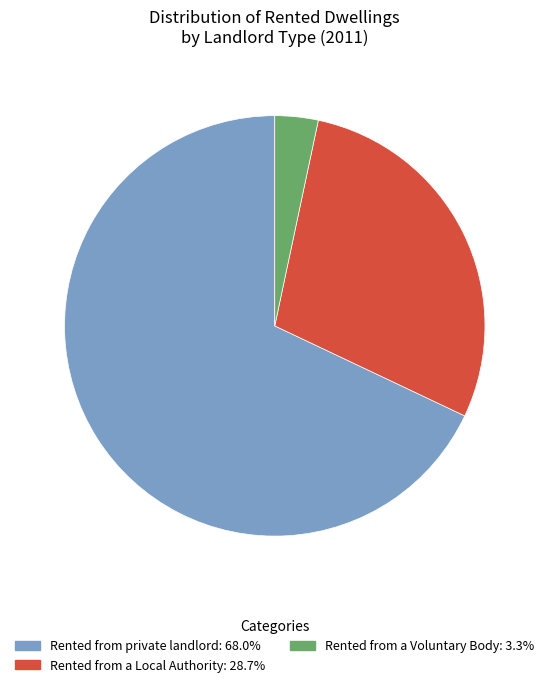

Is the sum of Rented from a Local Authority and Rented from a Voluntary Body greater than half?

No